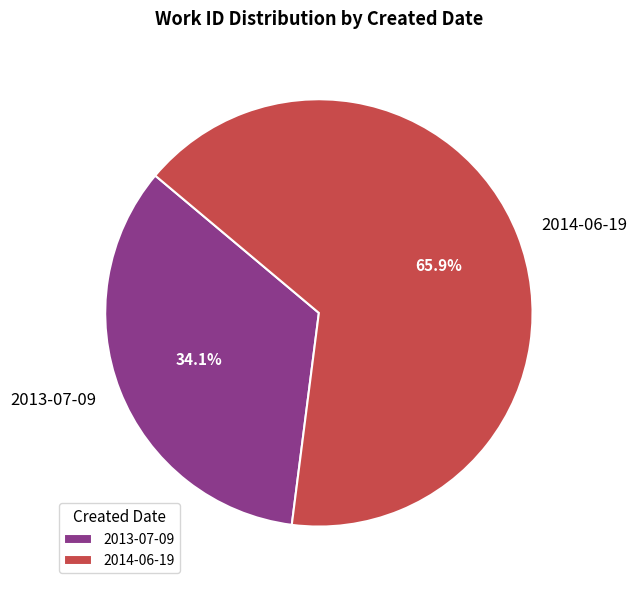

To the nearest percent, what percentage of the pie is 2014-06-19?

66%